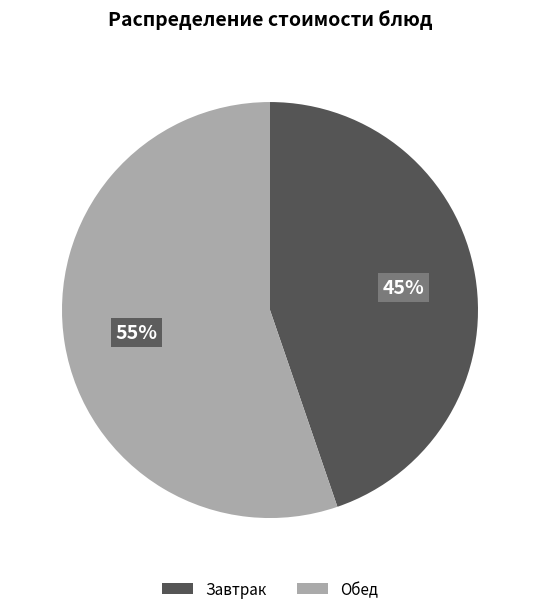

Rank the categories by value from highest to lowest.

Обед, Завтрак